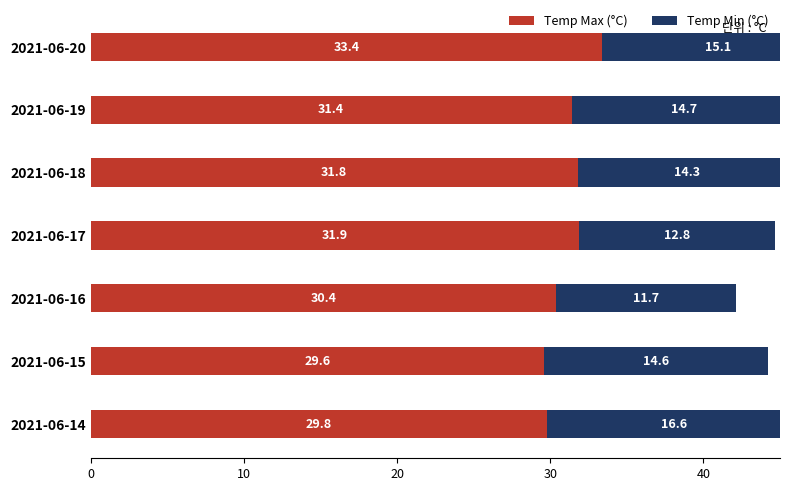

Rank the series by their maximum value, from highest to lowest.

Temp Max (°C), Temp Min (°C)